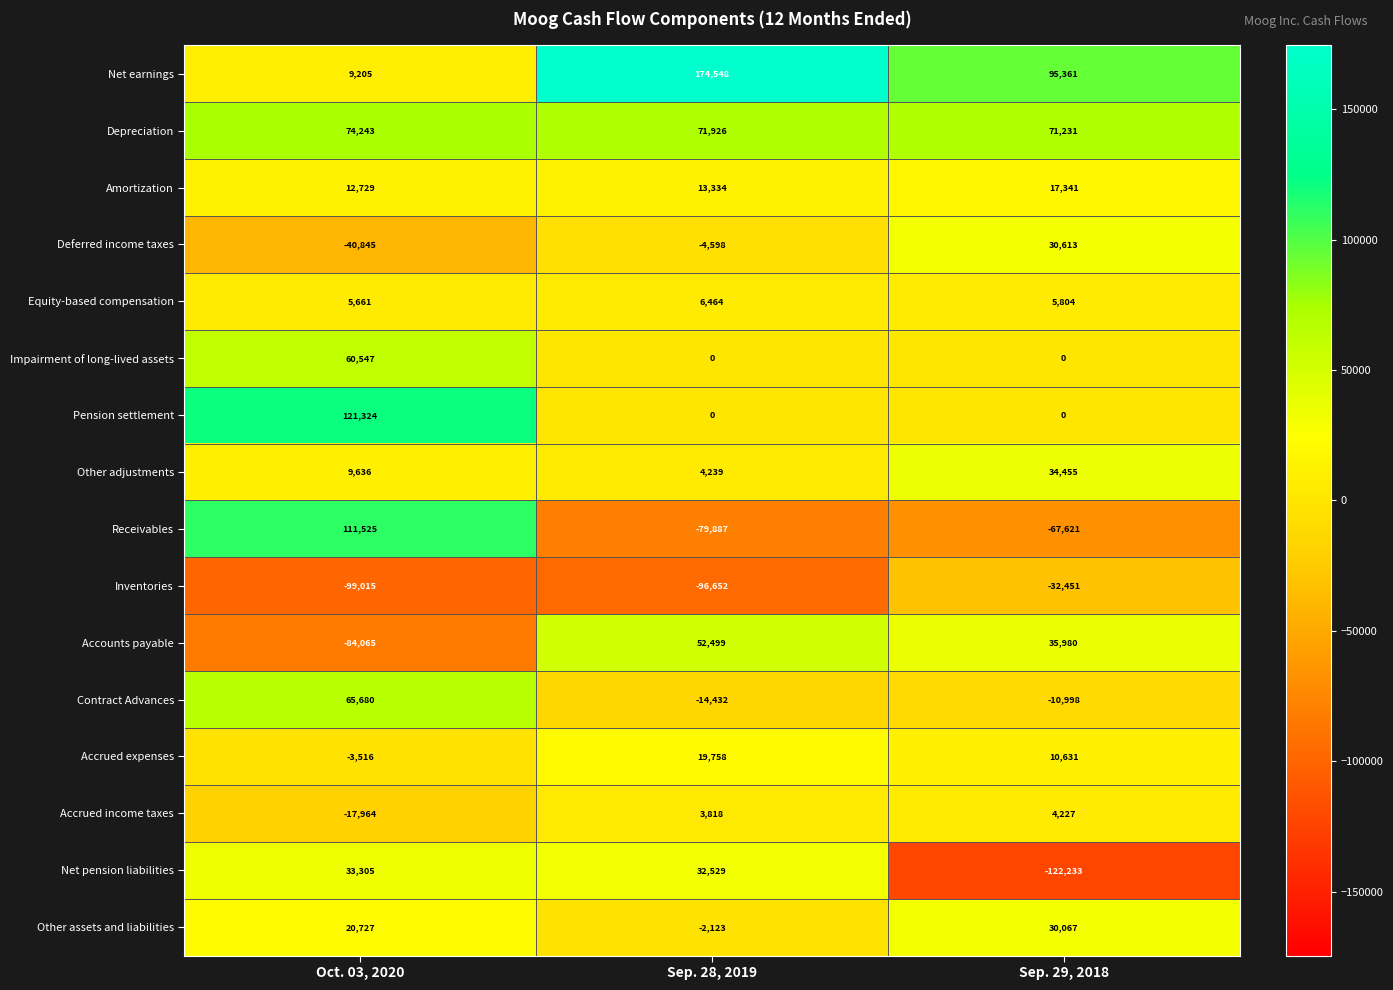

What is the lowest value of the Accrued income taxes series?

-17964